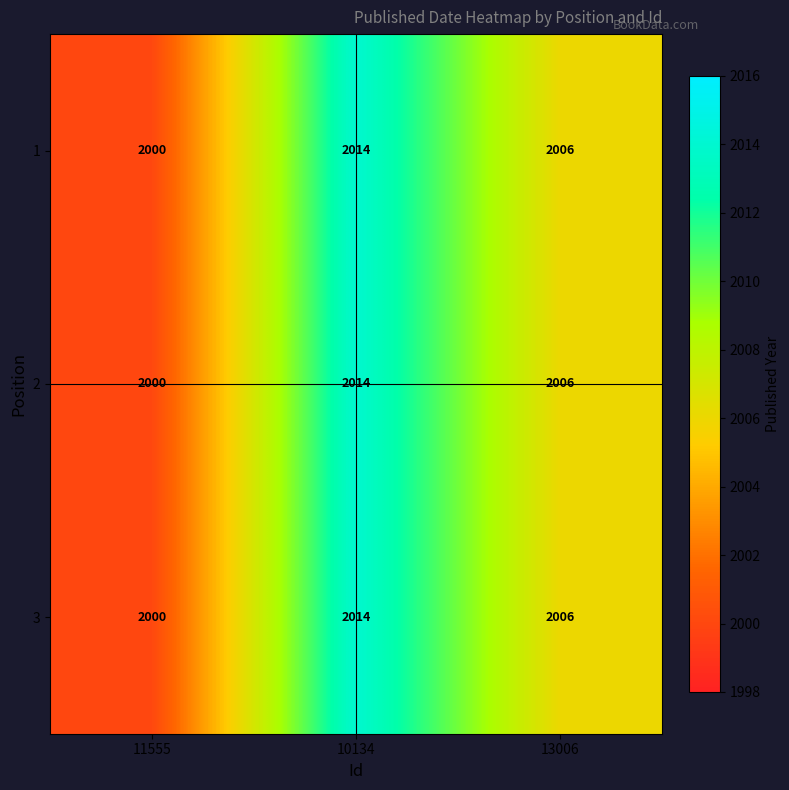

How many distinct data groups are displayed?

3